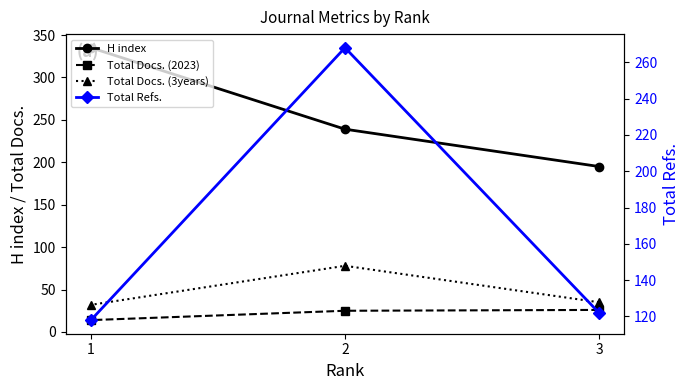

Is it true that Total Docs. (2023) equals 11 at 3?

False